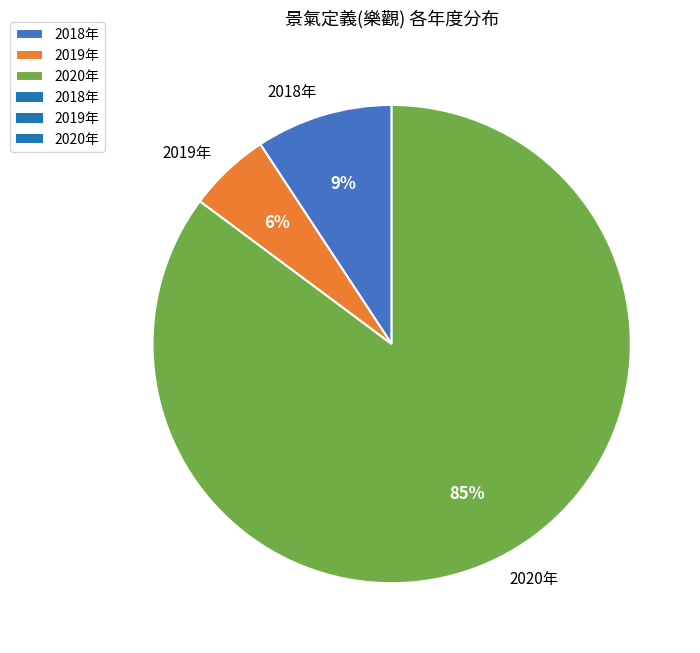

What is the smallest slice in the pie chart?

2019年